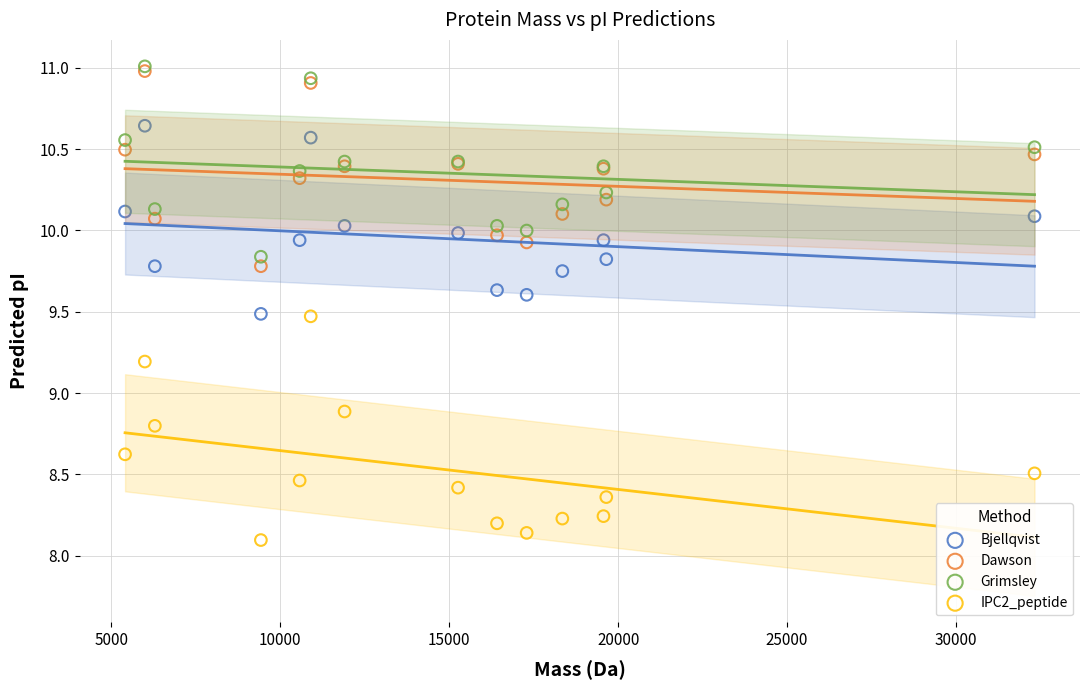

Across all series, what Y value is closest to 9?

8.9